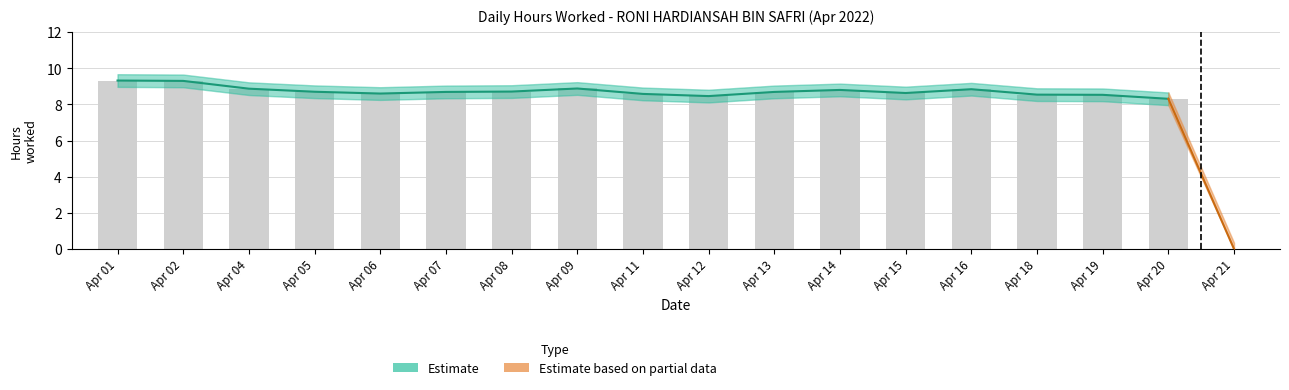

Where does the data first go above 8?

Apr 01